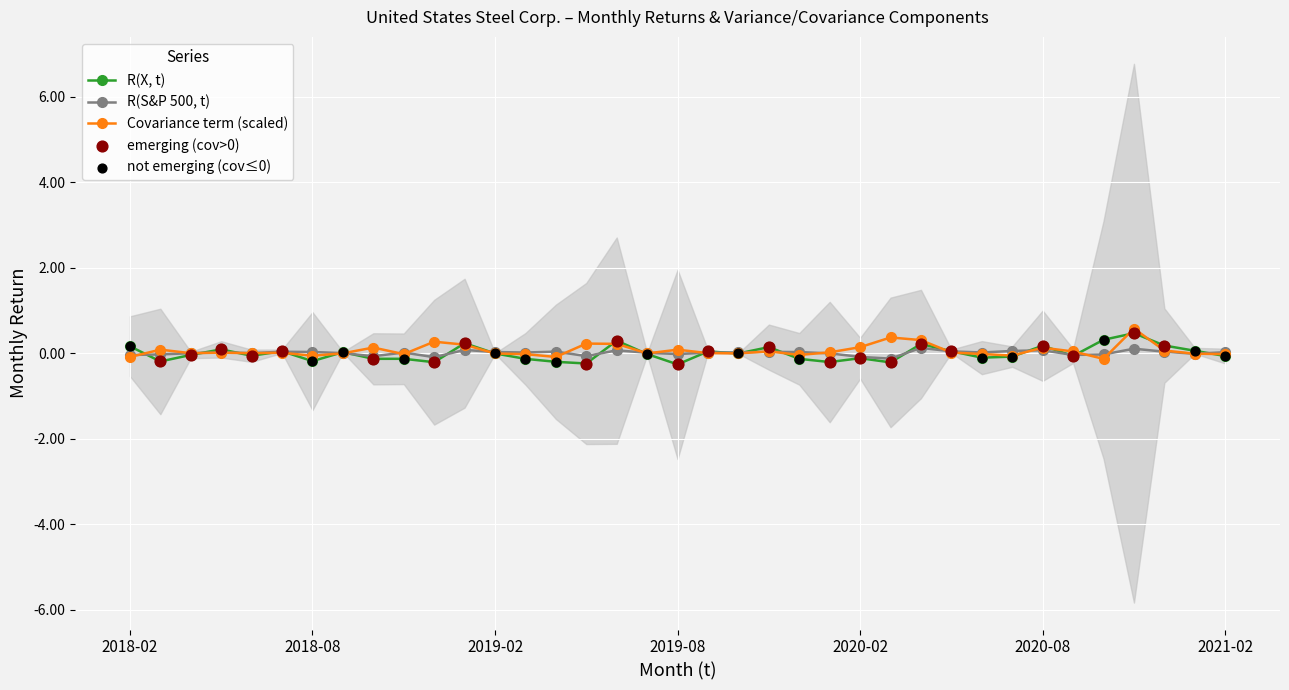

What is the total value across all series at 27?

0.7